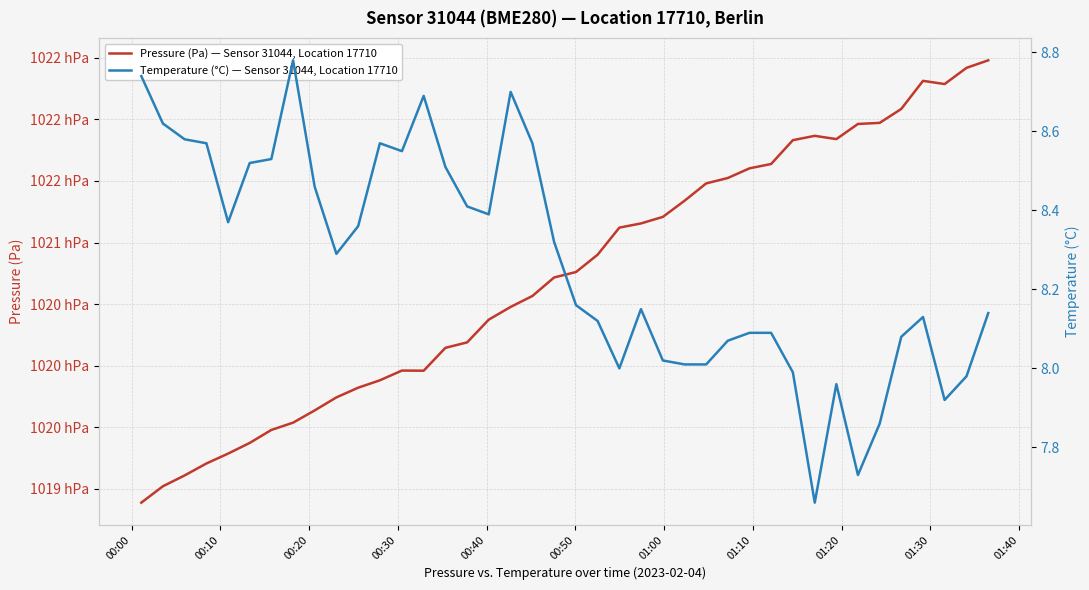

True or false: Temperature (°C) — Sensor 31044, Location 17710 and Pressure (Pa) — Sensor 31044, Location 17710 cross at least once.

False